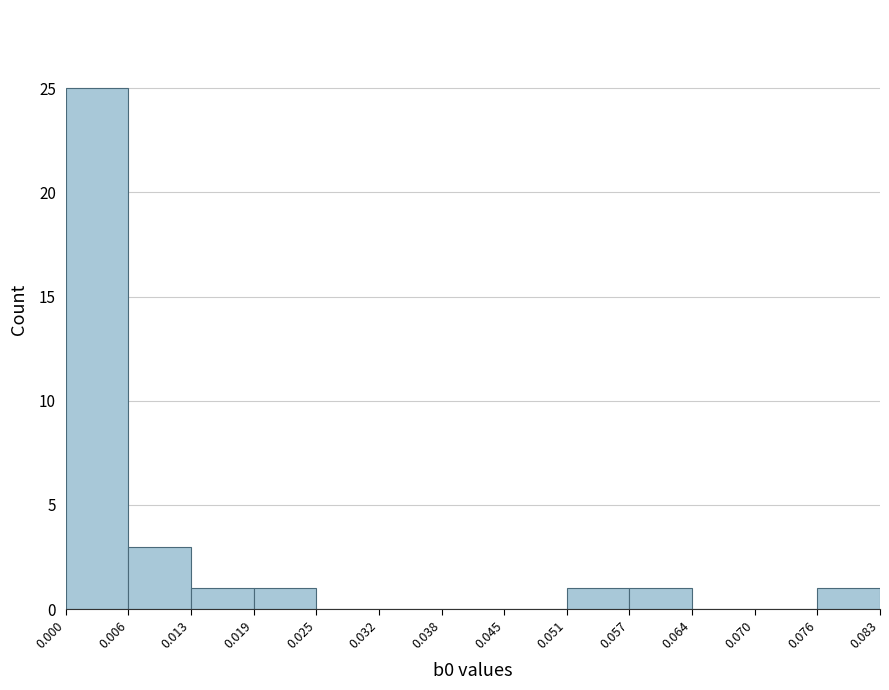

Over which range of the x-axis is the bar tallest?

0.000 to 0.006